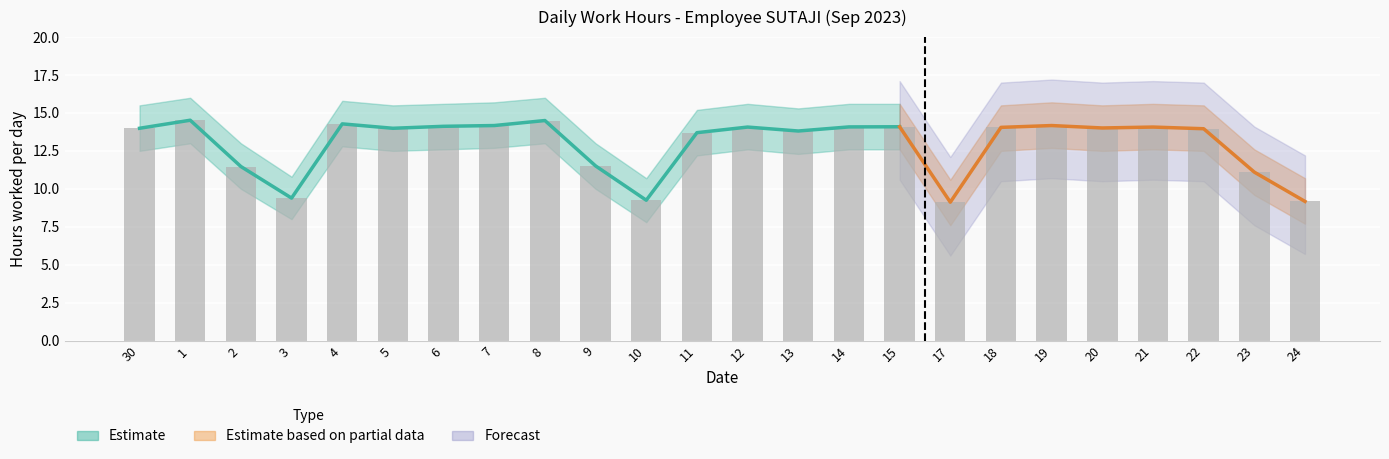

What value does the lower series have at 19?

12.7